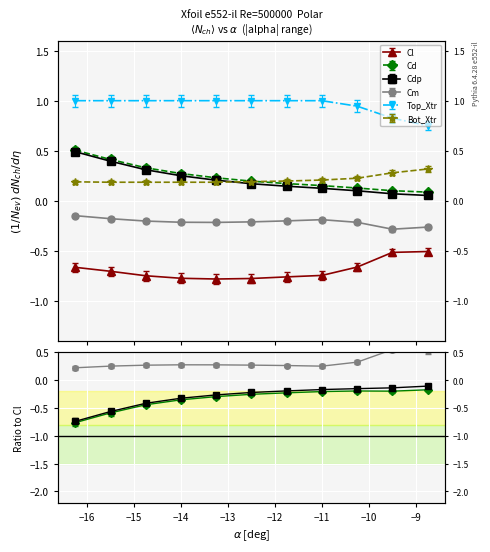

How many lines are shown in the chart?

6